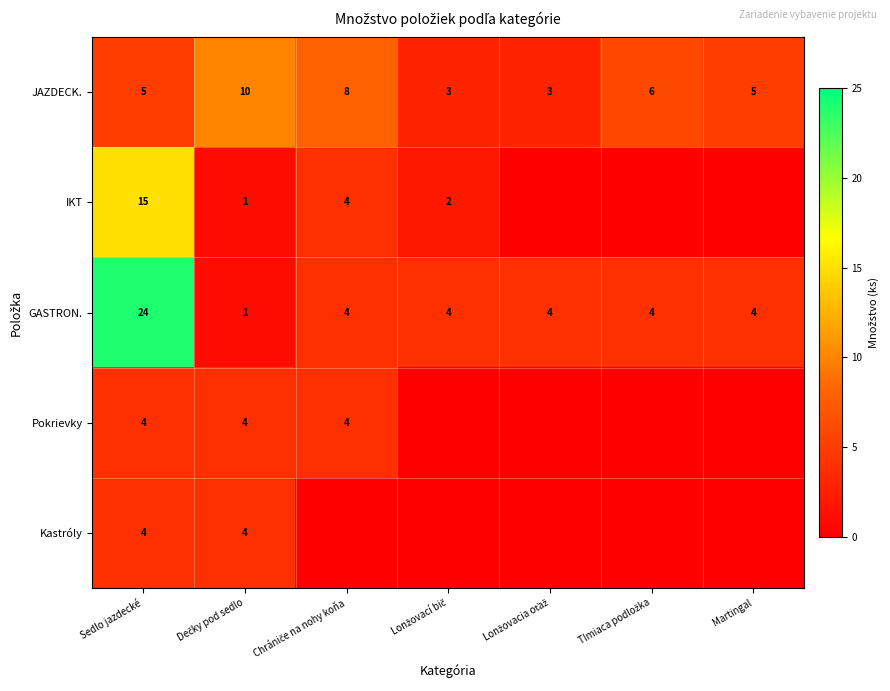

True or false: Pokrievky has a value of 2 at Sedlo jazdecké.

False